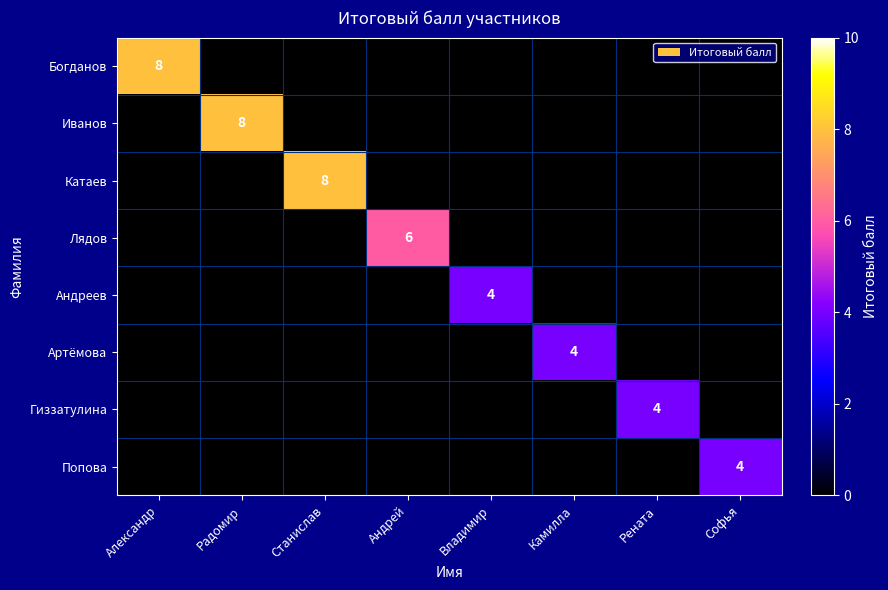

The value of Богданов at Камилла is 3. True or false?

False